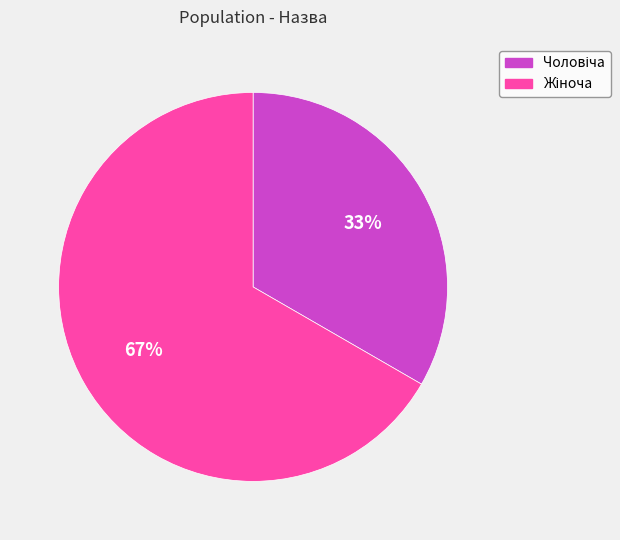

Is there any slice that represents more than half of the pie?

Yes